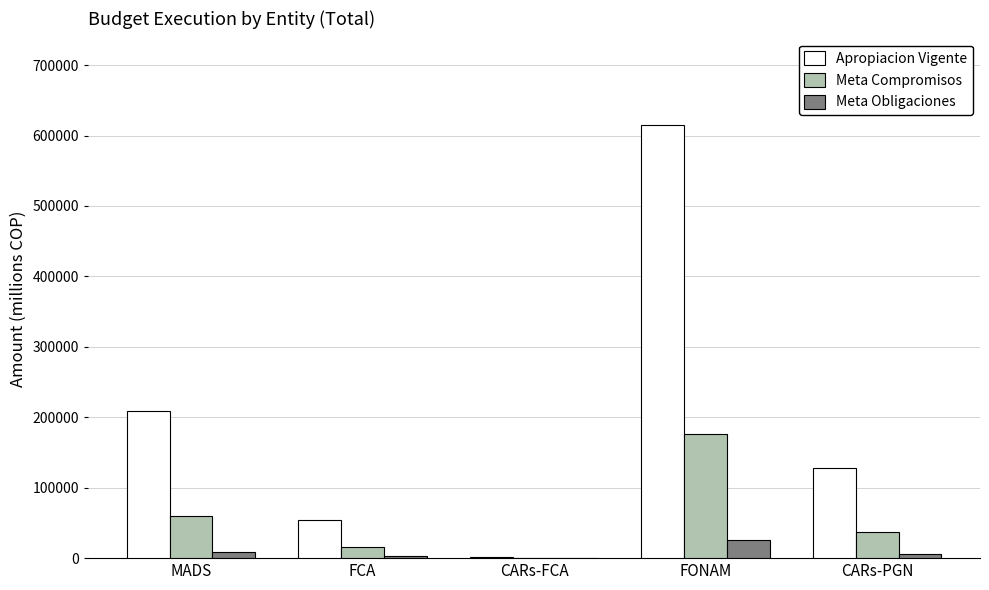

Are the bars grouped side by side (vs. stacked)?

Yes